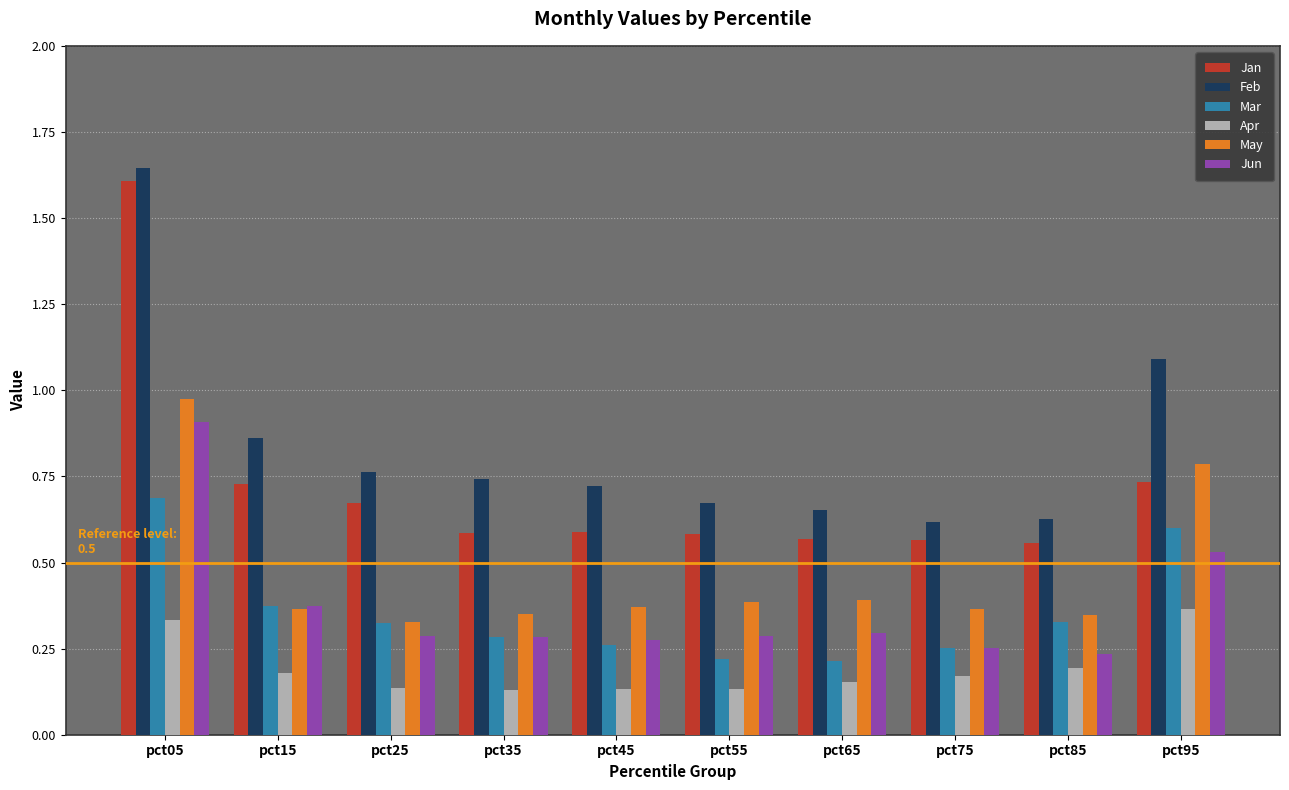

Which series has the widest spread of values?

Jan